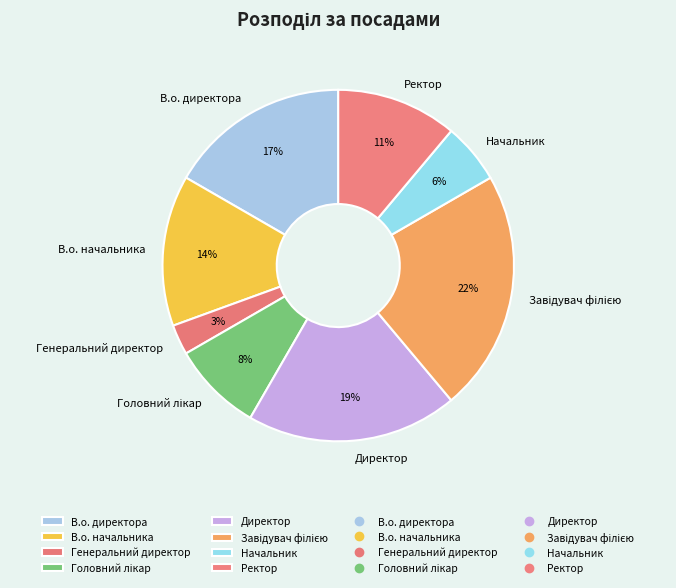

To the nearest percent, what portion does В.о. директора represent?

17%